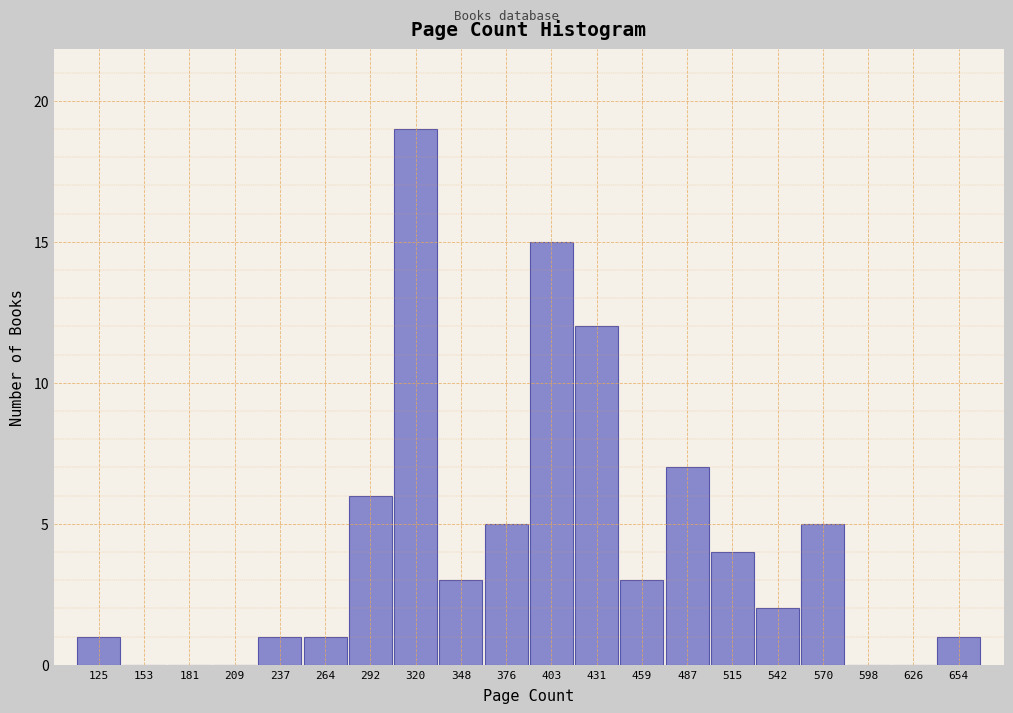

Which range on the x-axis has the tallest bar?

305 to 335